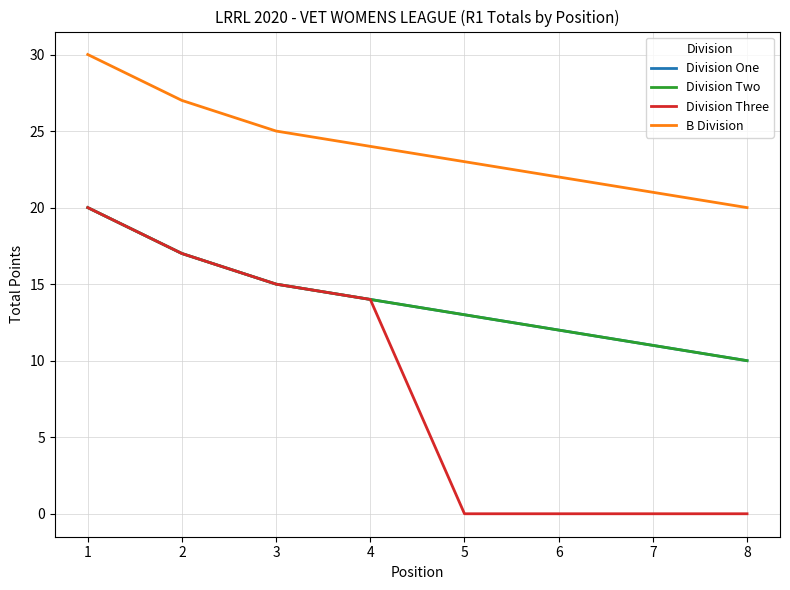

Does the chart display data point markers on the line(s)?

No